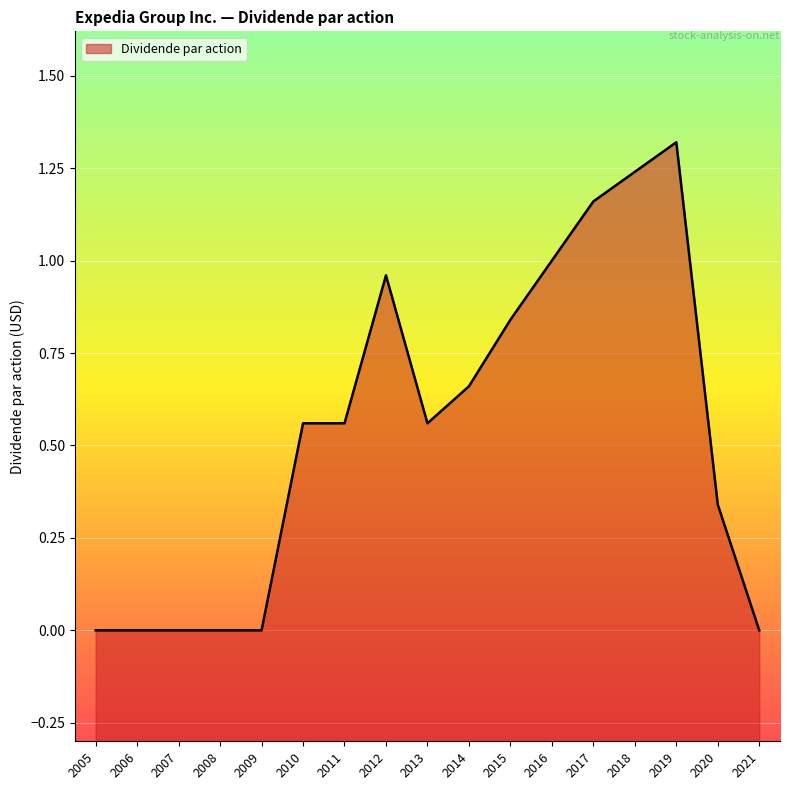

Rank the categories by value from highest to lowest.

2019, 2018, 2017, 2016, 2012, 2015, 2014, 2013, 2011, 2010, 2020, 2021, 2009, 2008, 2007, 2006, 2005